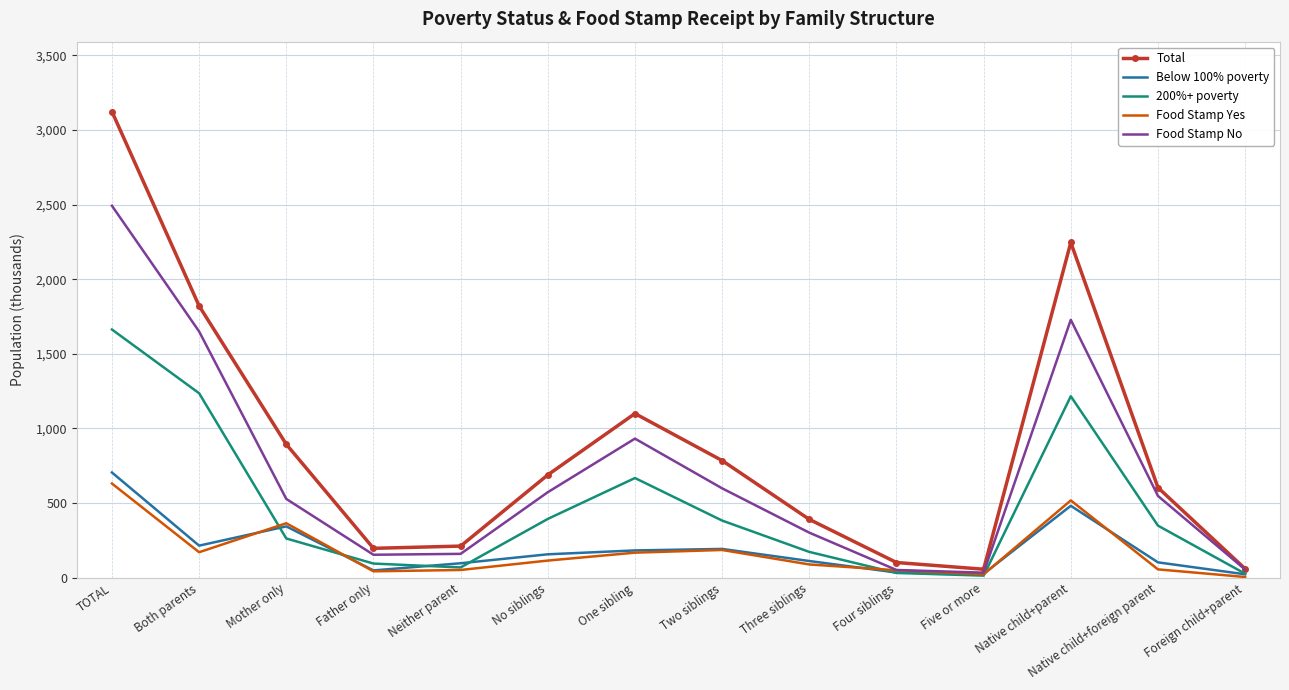

What is the difference between the maximum and minimum values in the 200%+ poverty series?

1649